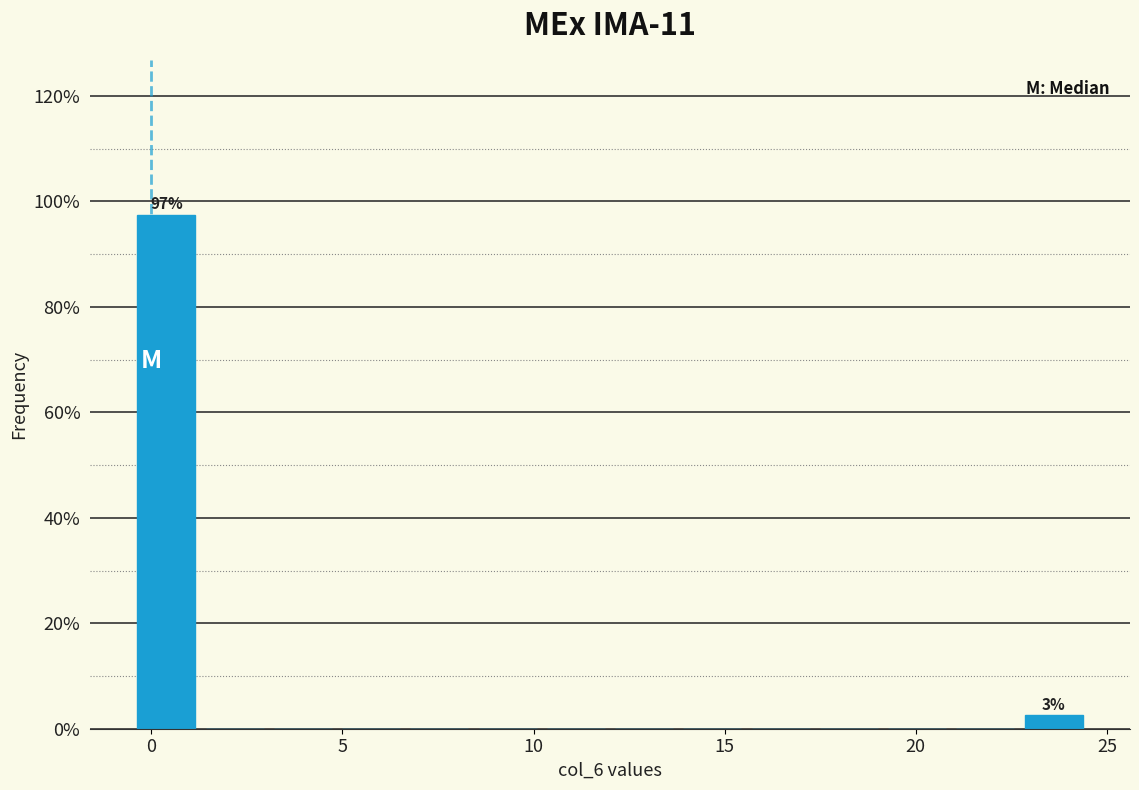

Around what value on the x-axis is the tallest bar? Give the approximate position of its centre, as read against the axis.

0.5